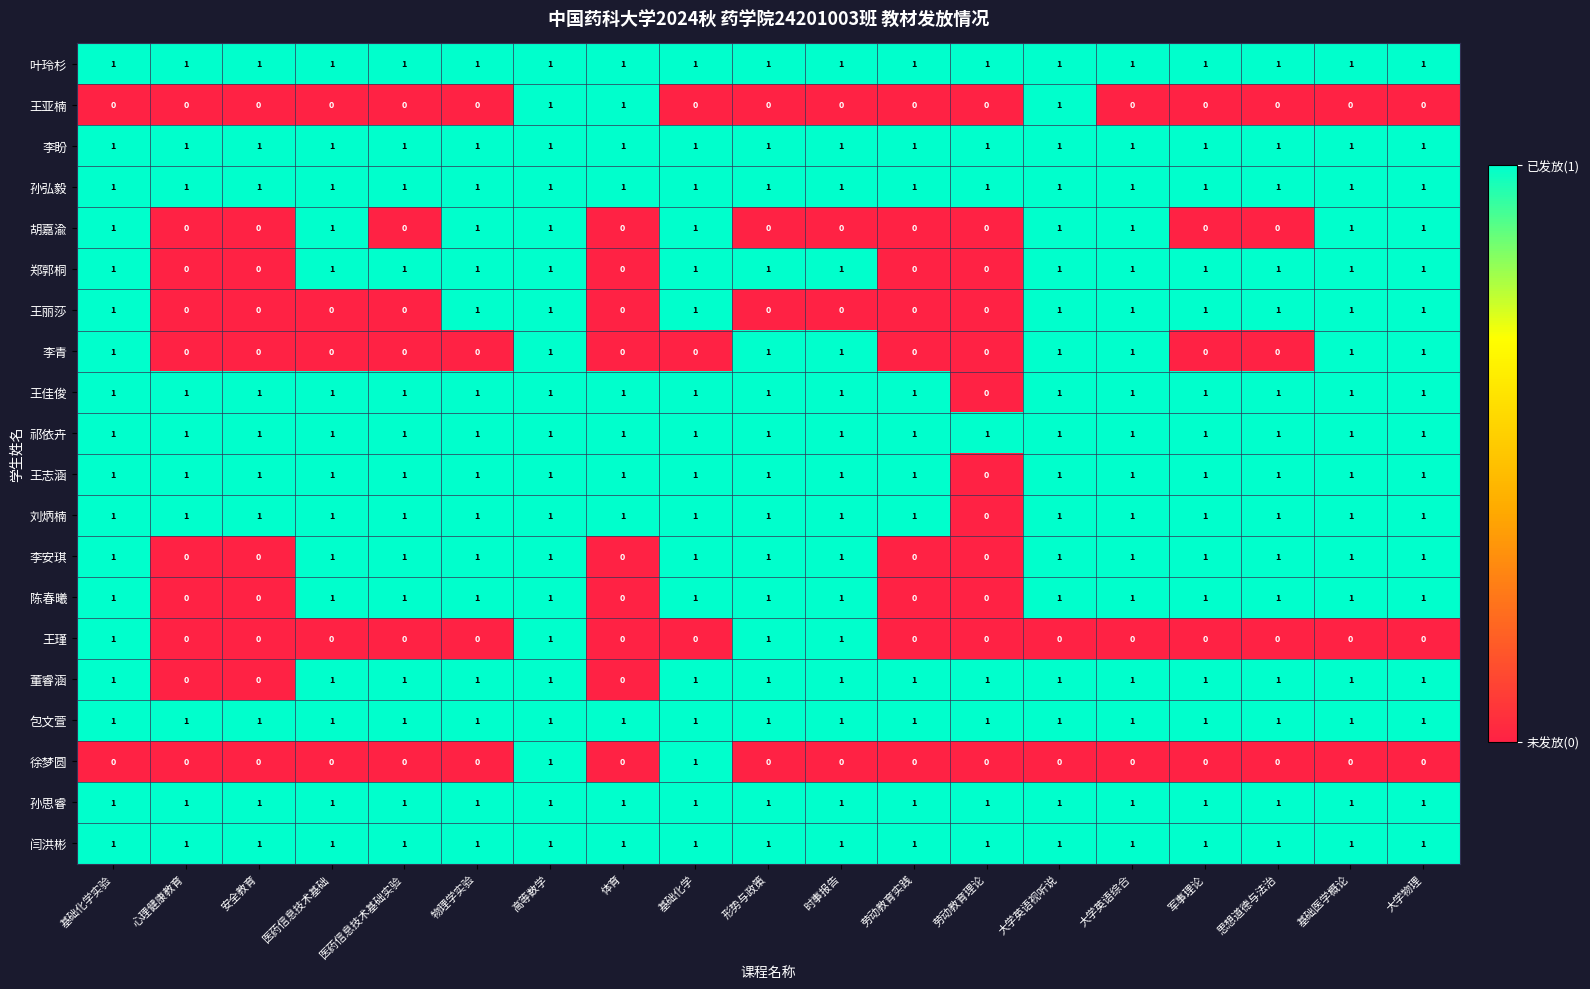

How many 王瑾 values are between 0 and 1?

19